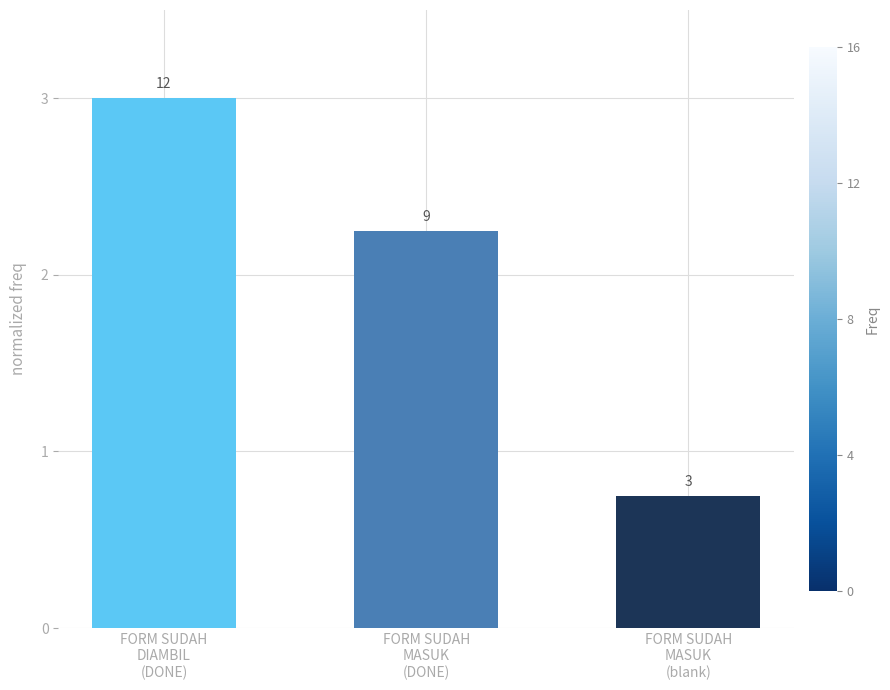

Are the bars horizontal?

No